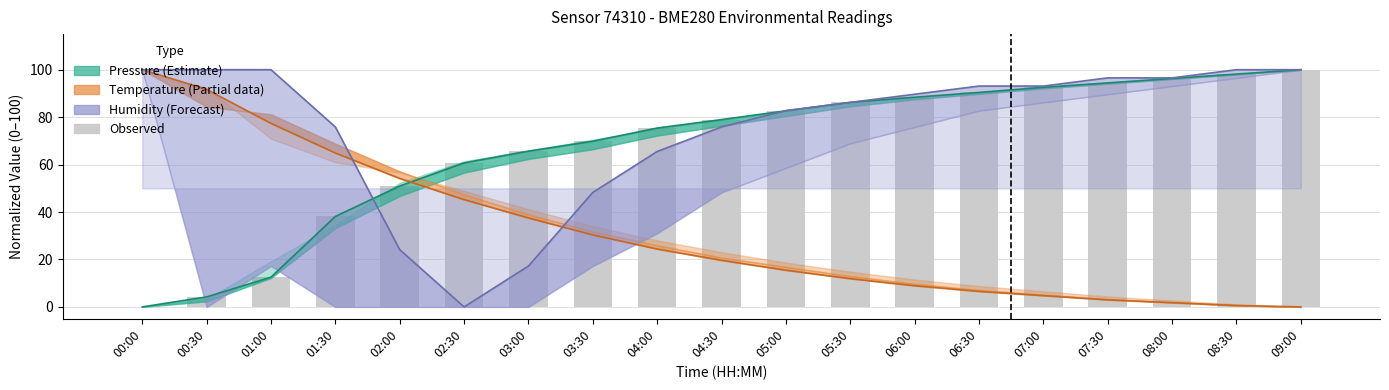

How many values exceed 78?

10